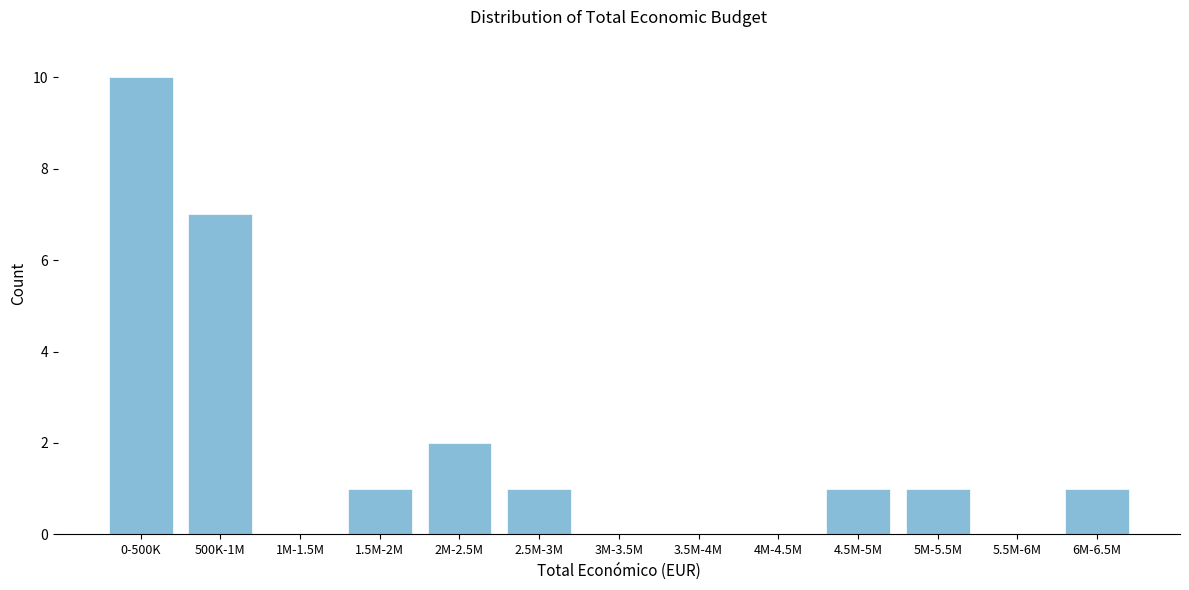

Reading left to right, what are all the values shown in this chart?

0-500K=10	500K-1M=7	1M-1.5M=0	1.5M-2M=1	2M-2.5M=2	2.5M-3M=1	3M-3.5M=0	3.5M-4M=0	4M-4.5M=0	4.5M-5M=1	5M-5.5M=1	5.5M-6M=0	6M-6.5M=1